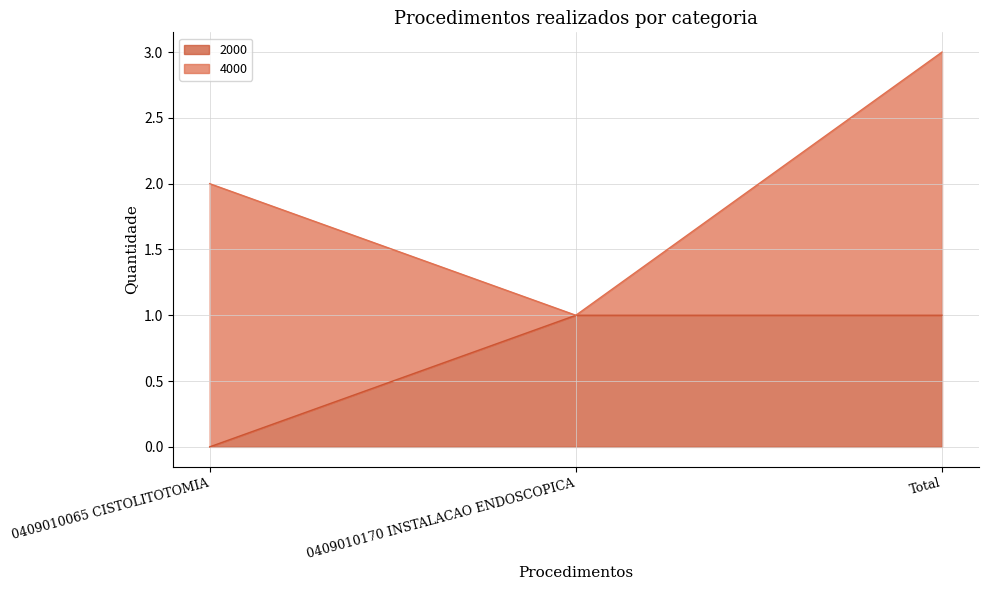

True or false: the data shows 1 at 0409010170 INSTALACAO ENDOSCOPICA.

True